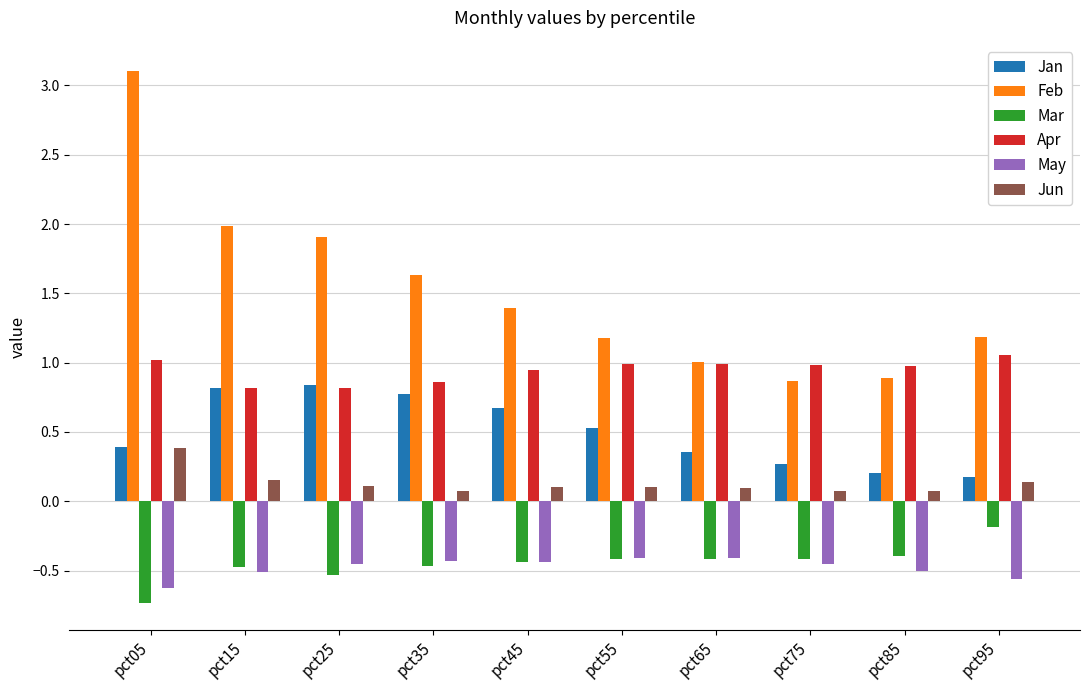

Is it true that Feb equals 1.4 at pct45?

True